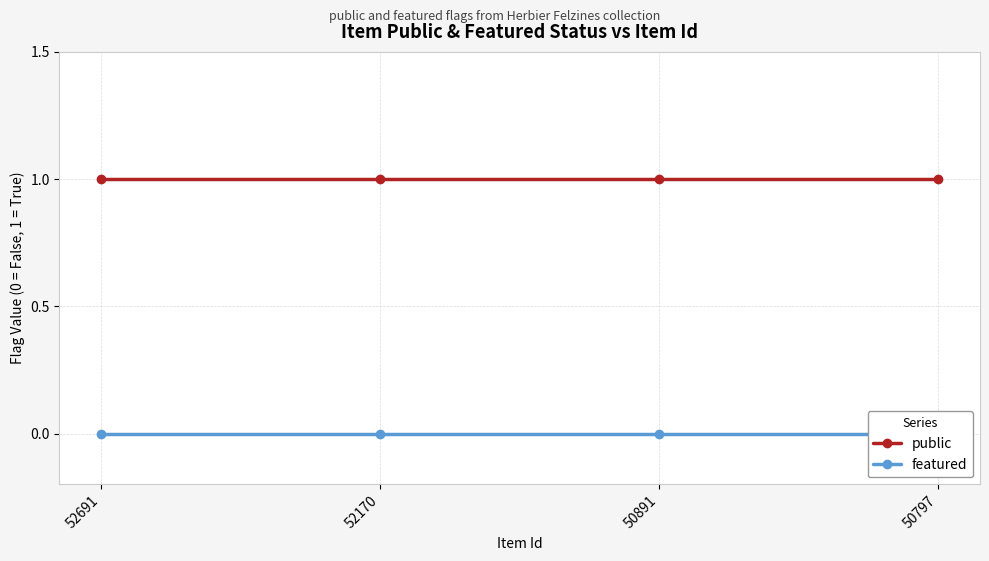

Reading left to right, transcribe all the data shown in this chart.

public: 1	1	1	1
featured: 0	0	0	0